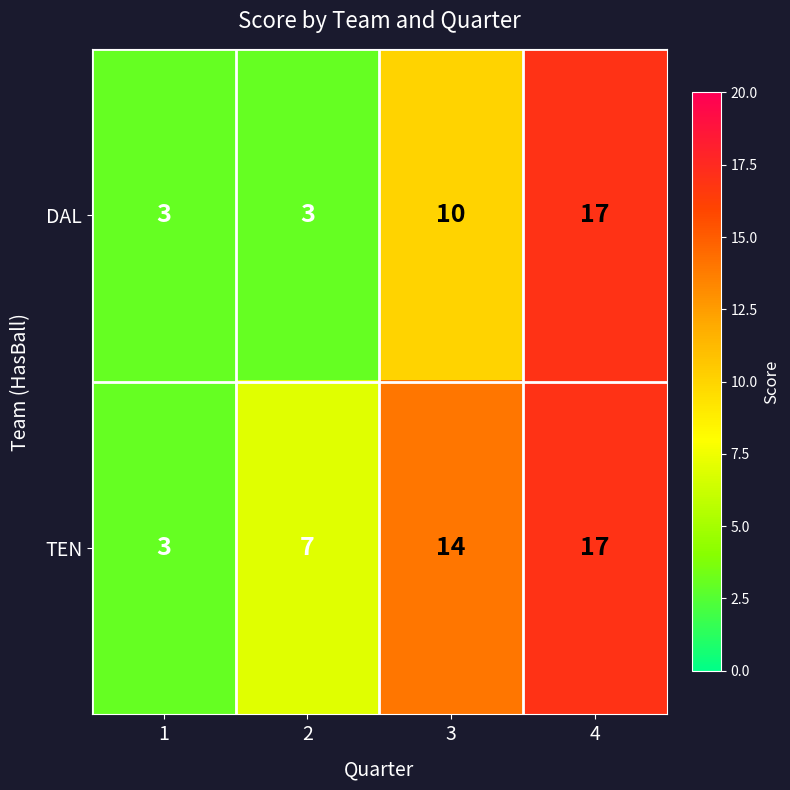

What is the maximum value for TEN?

17